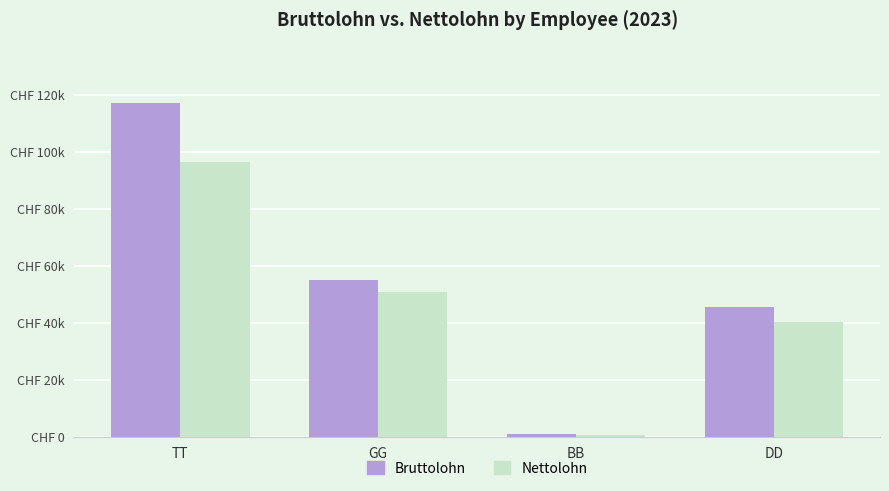

Are the bars grouped side by side (vs. stacked)?

Yes